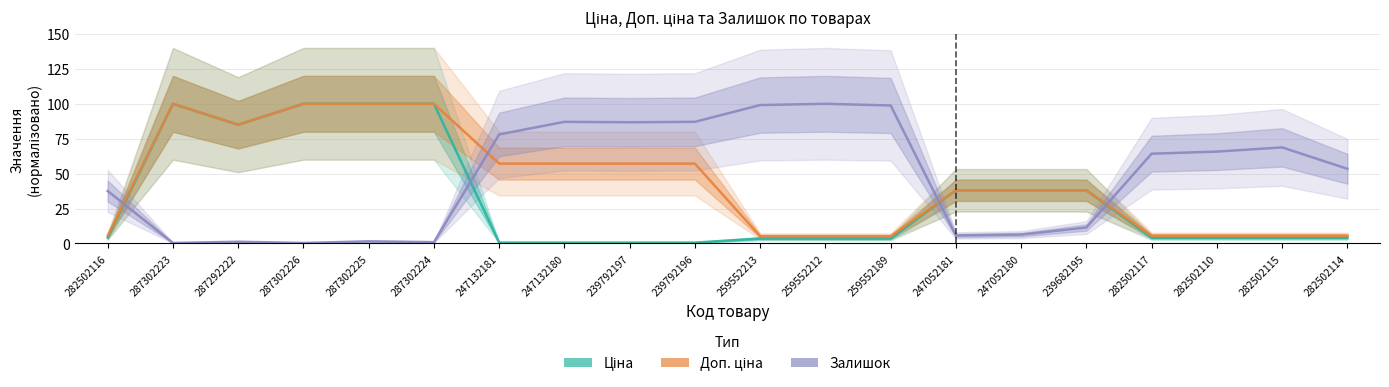

How many interior local valleys does the Ціна series have?

1